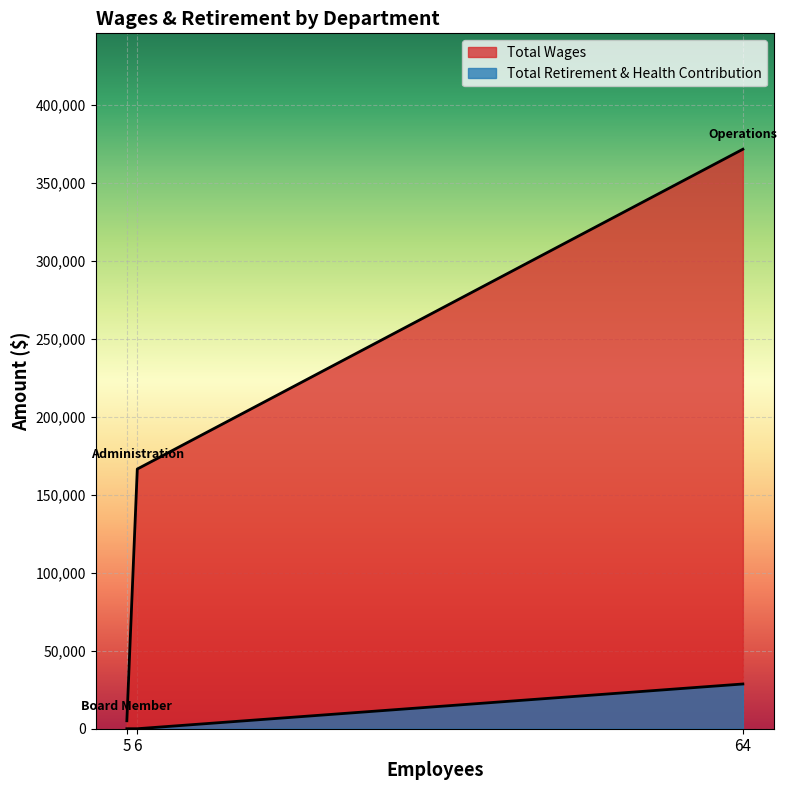

Does the chart display data point markers on the line(s)?

No